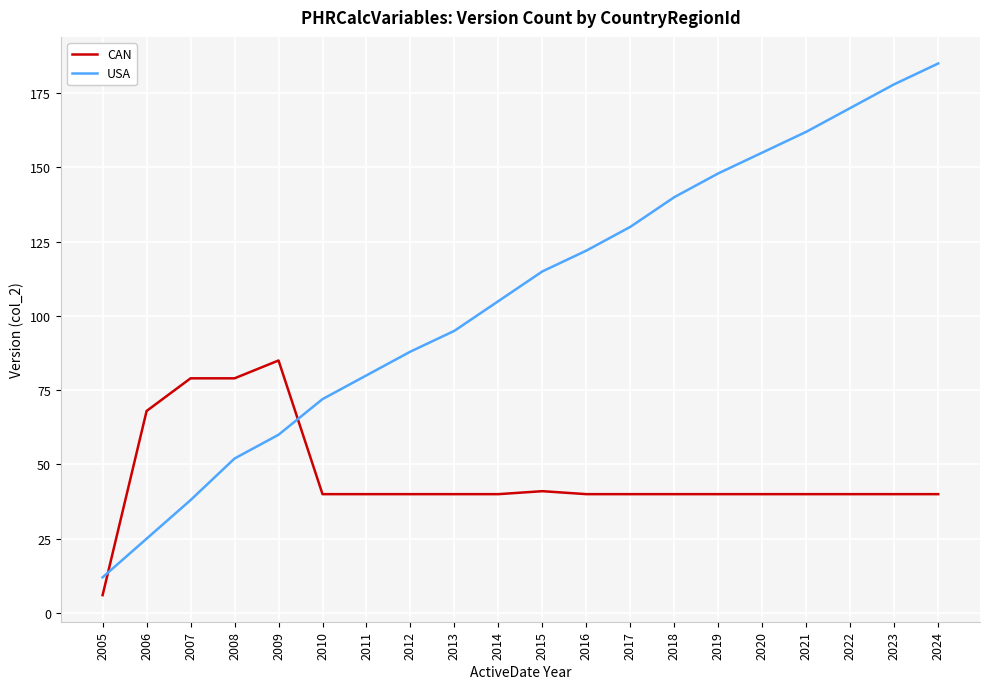

What is the spread (max minus min) of values at 2009?

25